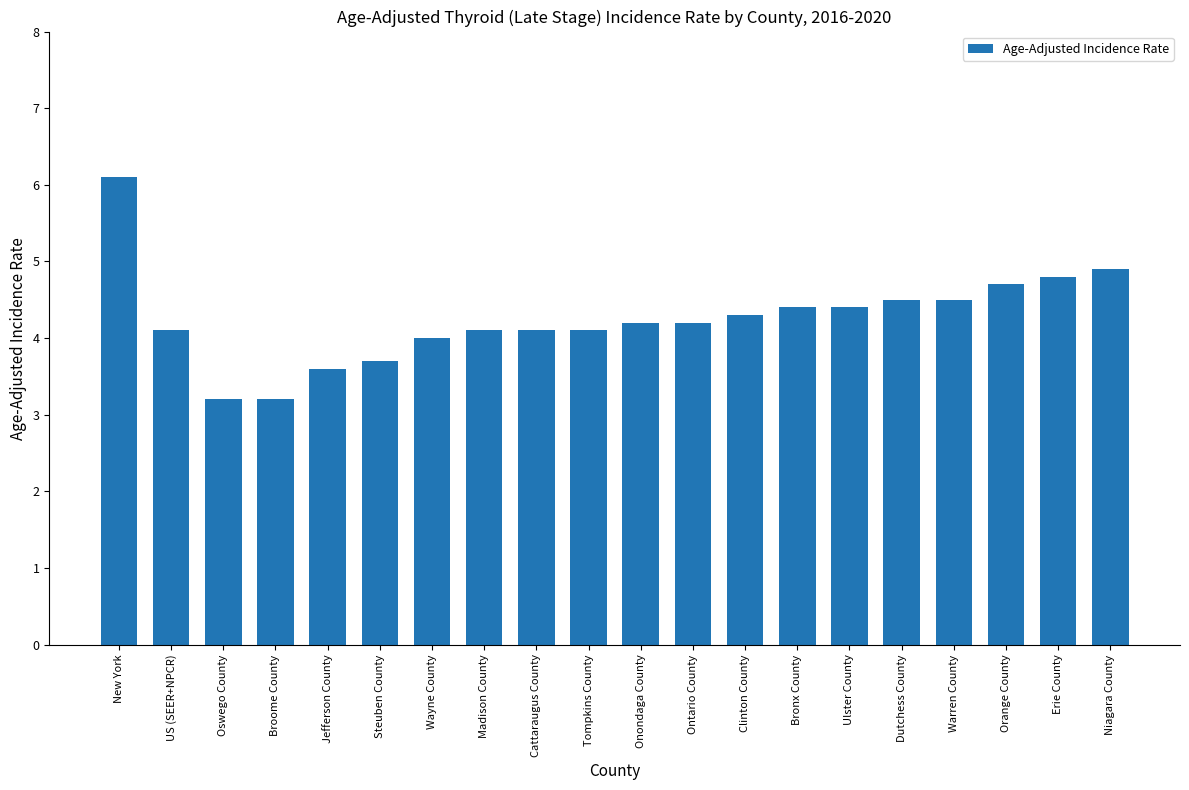

Reading left to right, extract all data points from this chart.

6.1	4.1	3.2	3.2	3.6	3.7	4.0	4.1	4.1	4.1	4.2	4.2	4.3	4.4	4.4	4.5	4.5	4.7	4.8	4.9